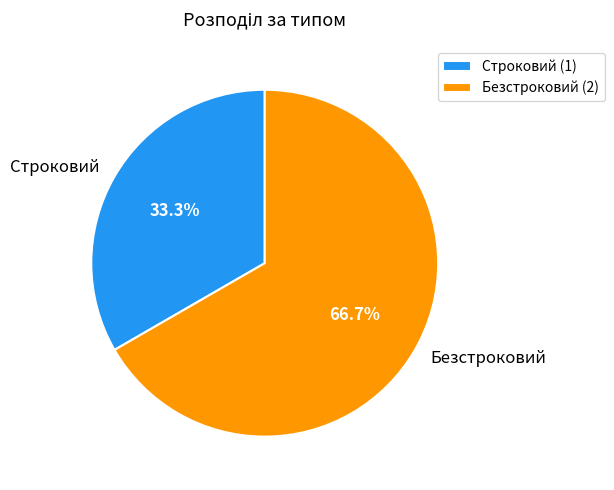

To the nearest percent, what is the difference between the Строковий and Безстроковий slice percentages?

33%